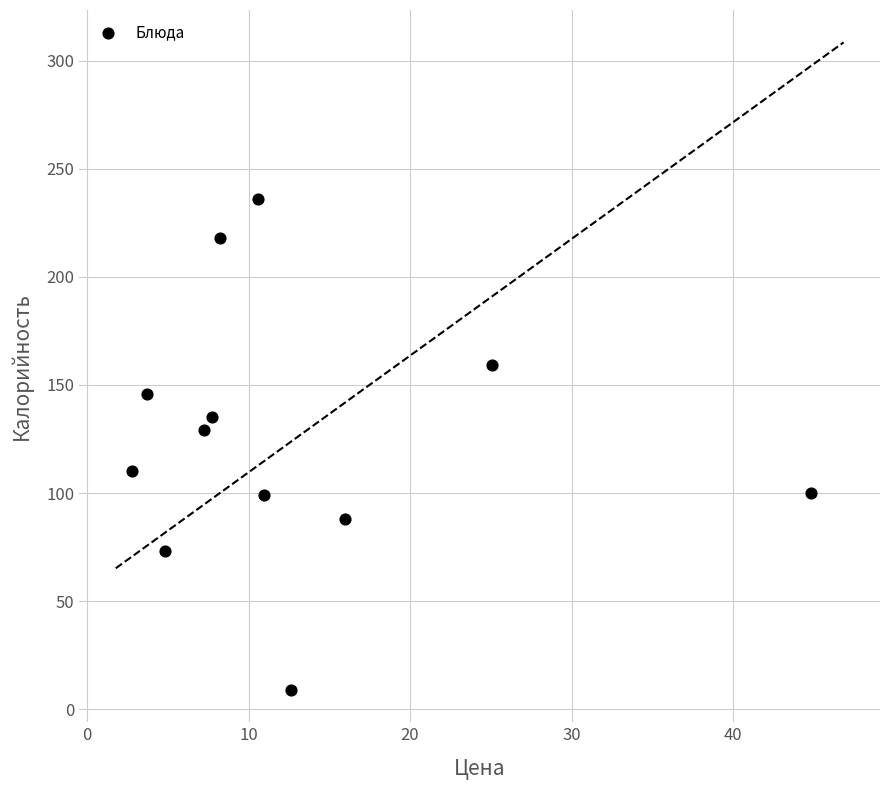

What Y value in the scatter plot is closest to 122?

129